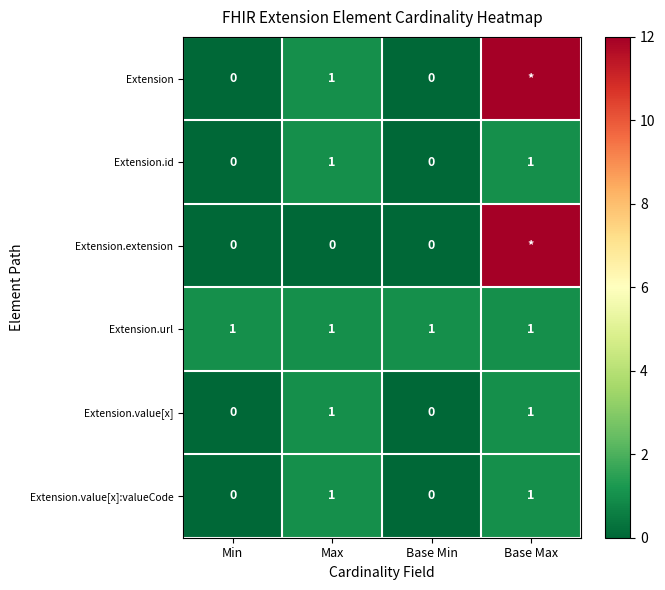

How many positive values does the Extension.value[x]:valueCode series have?

2